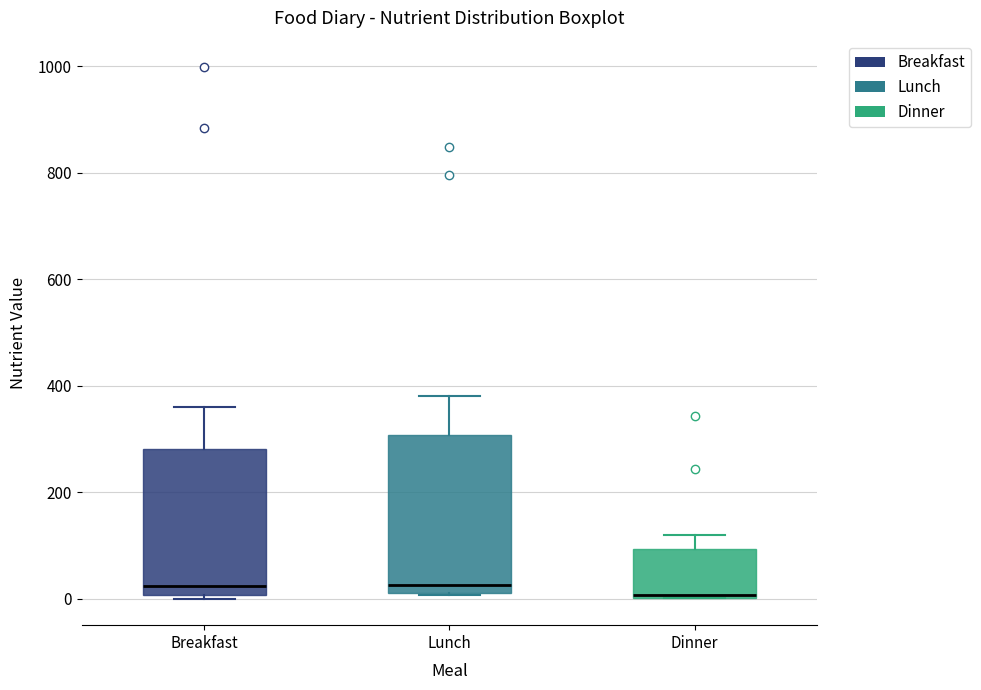

Where does the upper whisker of the box for Lunch end on the y-axis? The values are not printed on the chart, so give them approximately, as read against the axis.

380